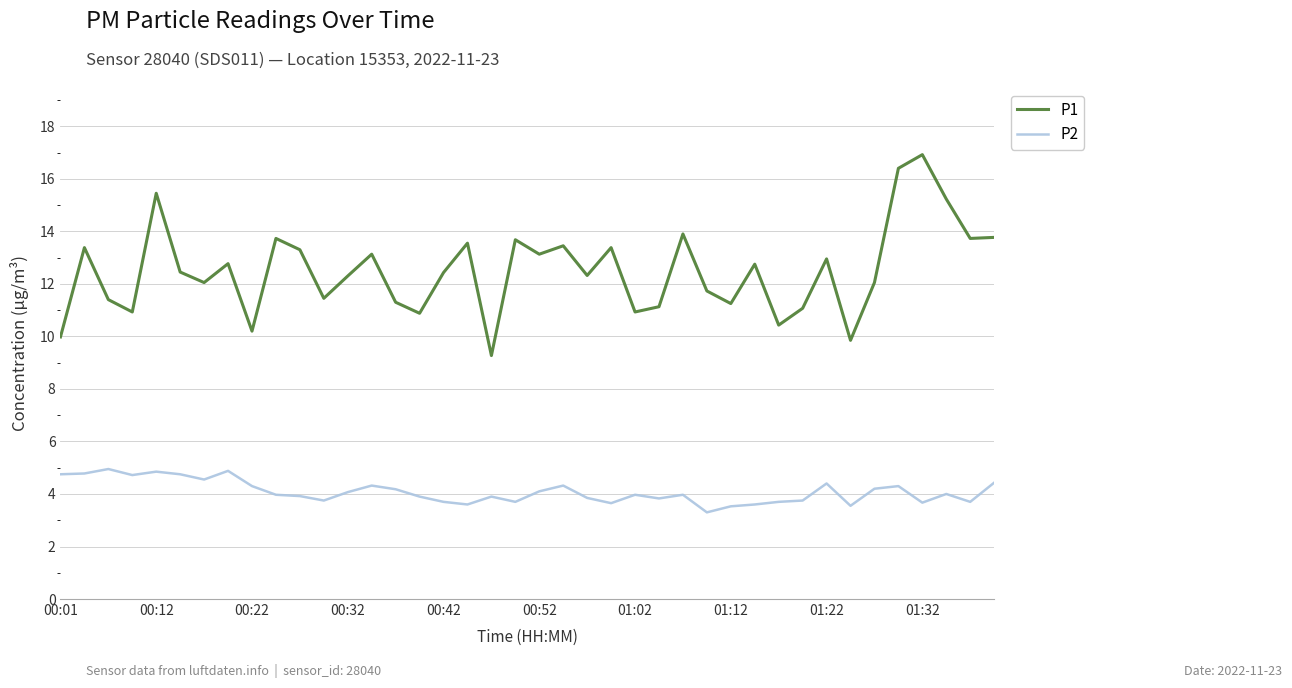

What is the maximum value shown in the chart?

16.9